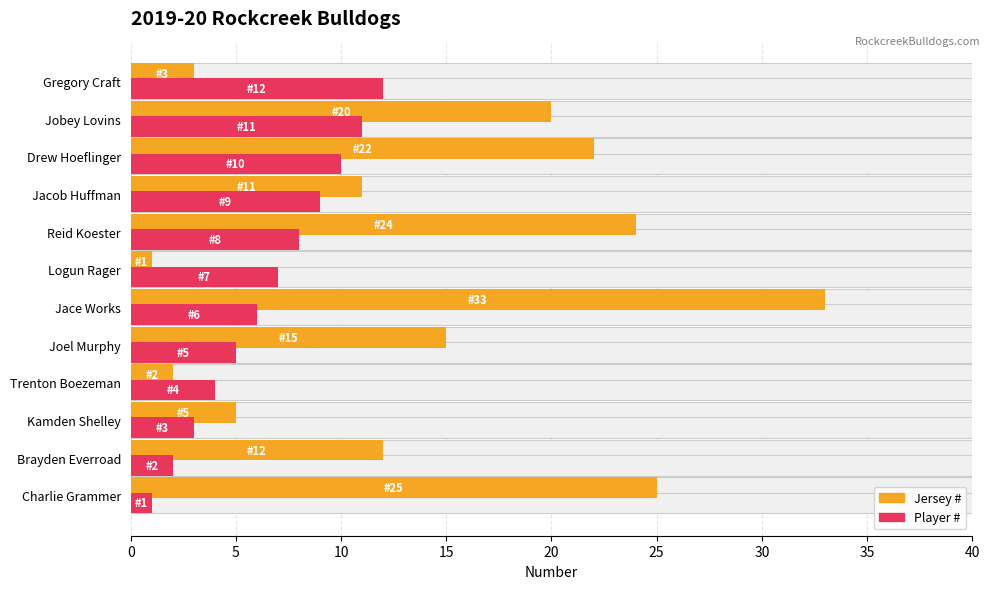

At how many categories does at least one series exceed 5?

10